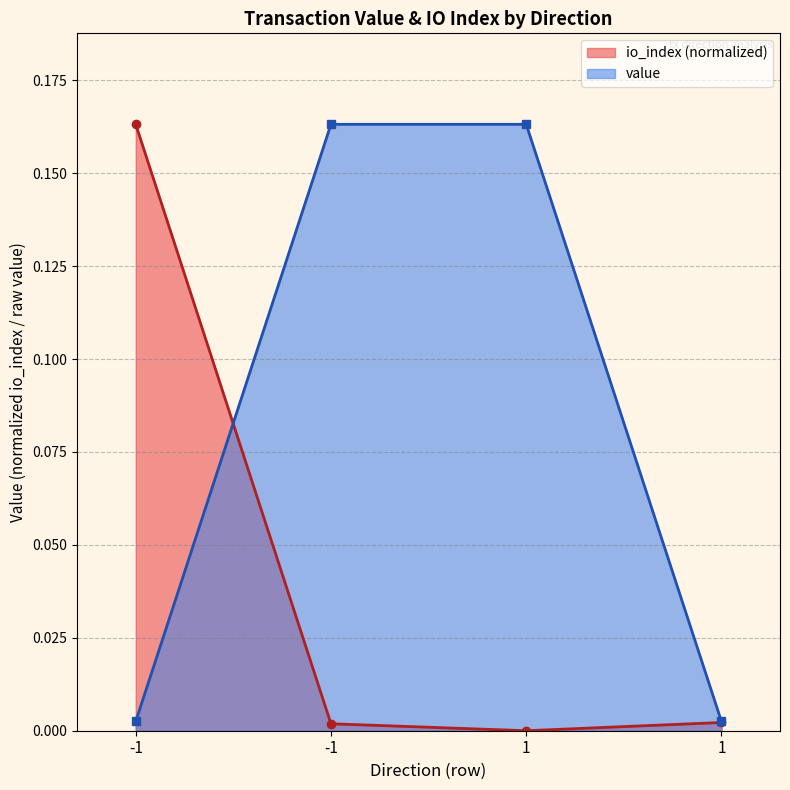

How many times do io_index and value cross each other?

1